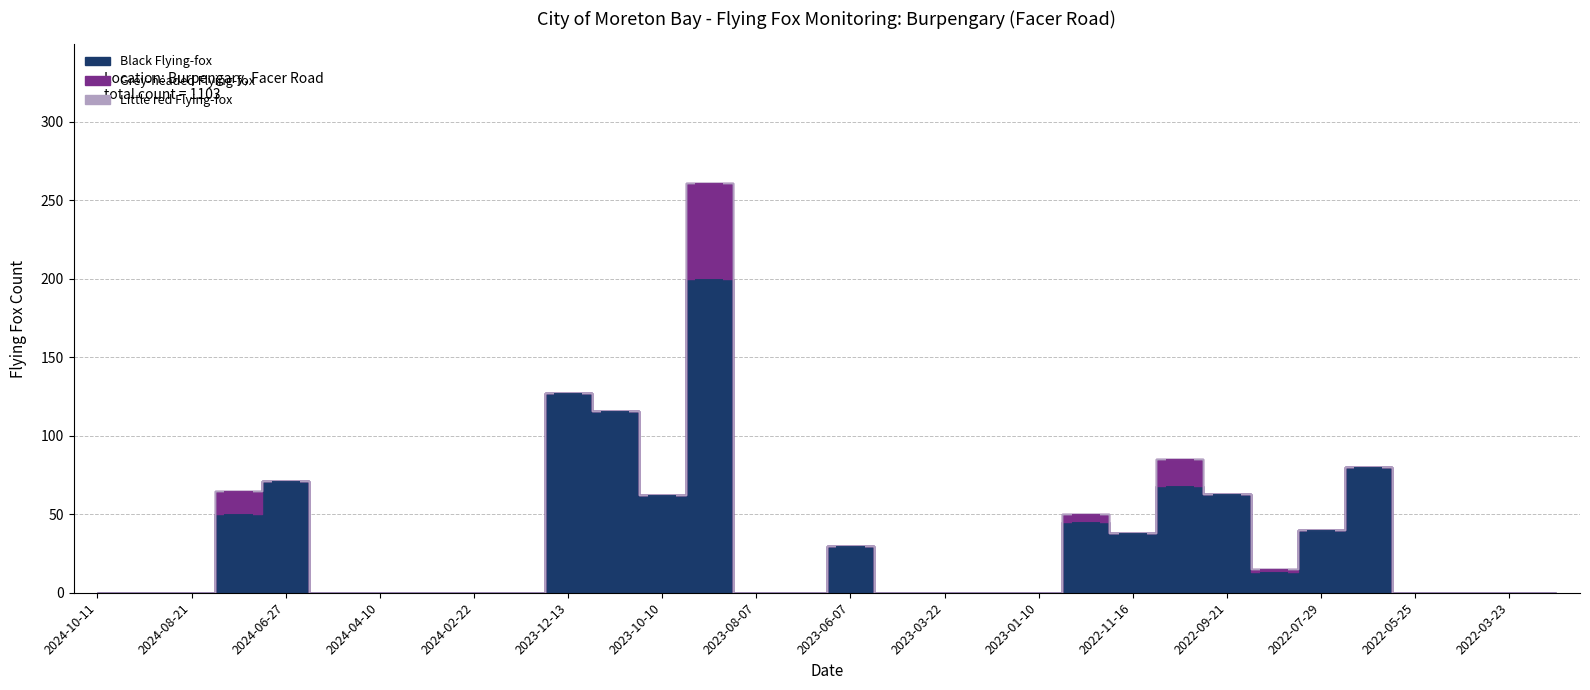

Which series has the largest range (max minus min)?

Black Flying-fox